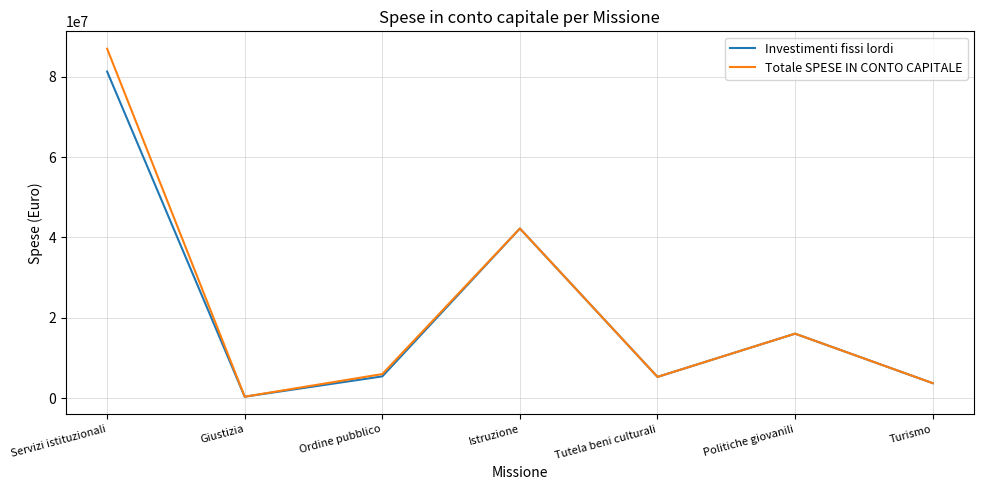

At how many categories does at least one series exceed 77710735?

1